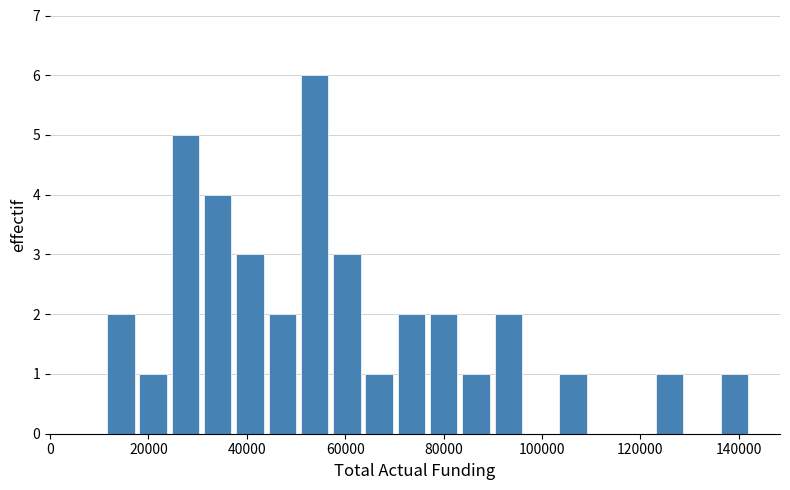

Read against the x-axis, roughly where is the centre of the tallest bar?

54000